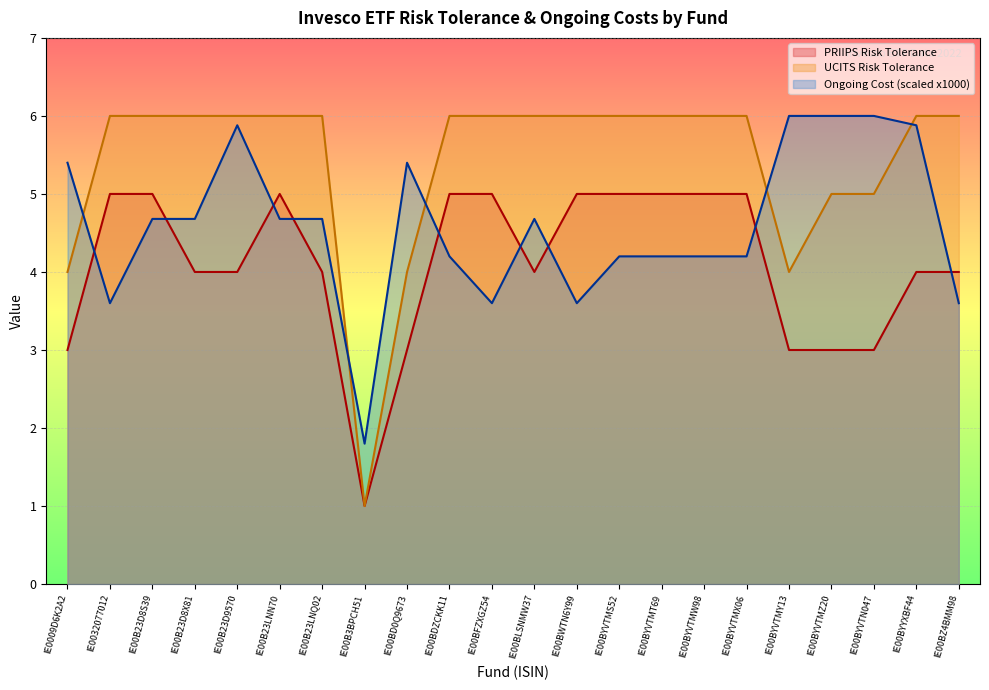

What is the label of the 13th point from the left?

IE00BWTN6Y99